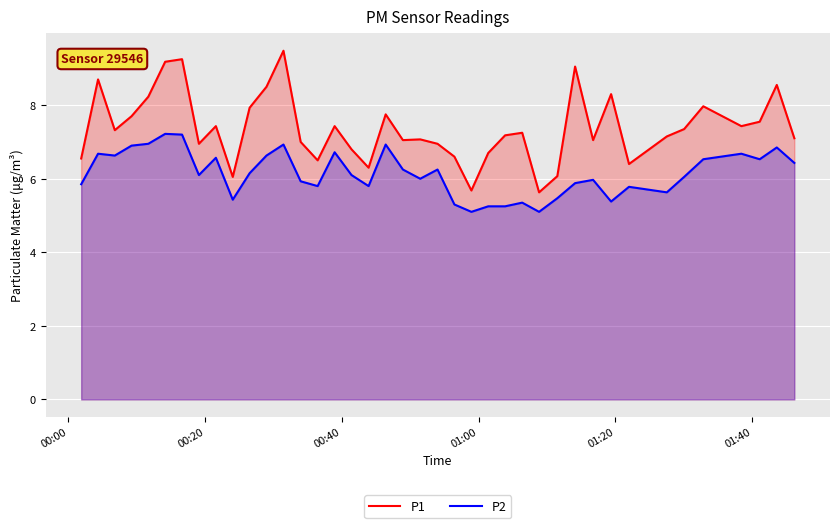

In P2, how many points are higher than both neighbors (excluding endpoints)?

12